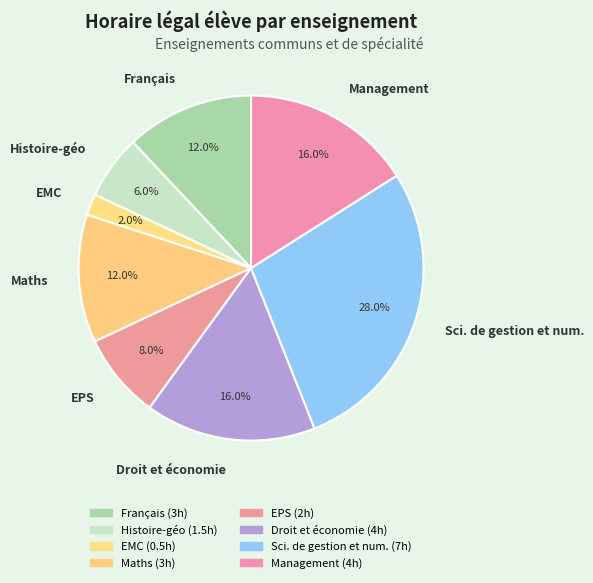

Does any single category account for the majority?

No